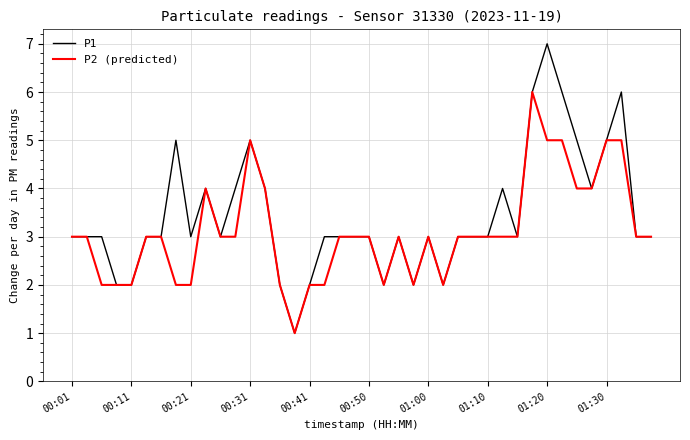

Which series has the largest total across all categories?

P1